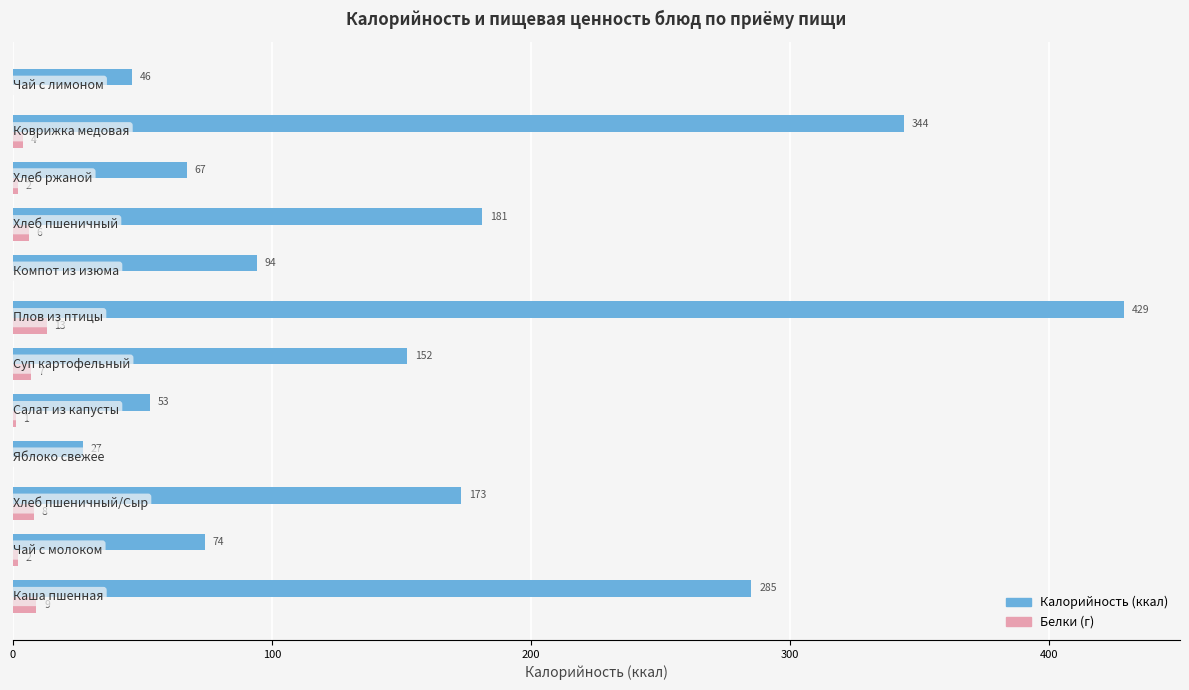

What is the maximum value shown in the chart?

429